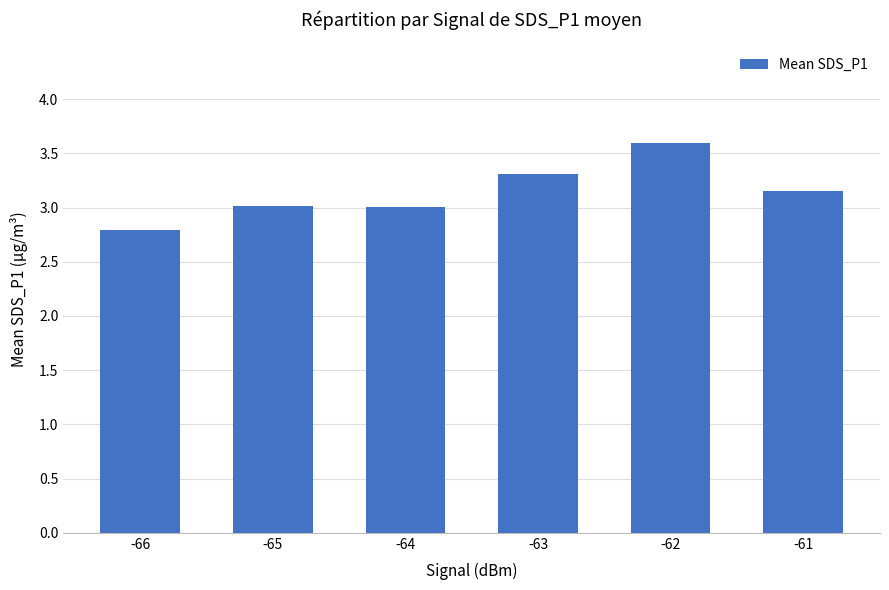

The value at -62 is 1.2. True or false?

False